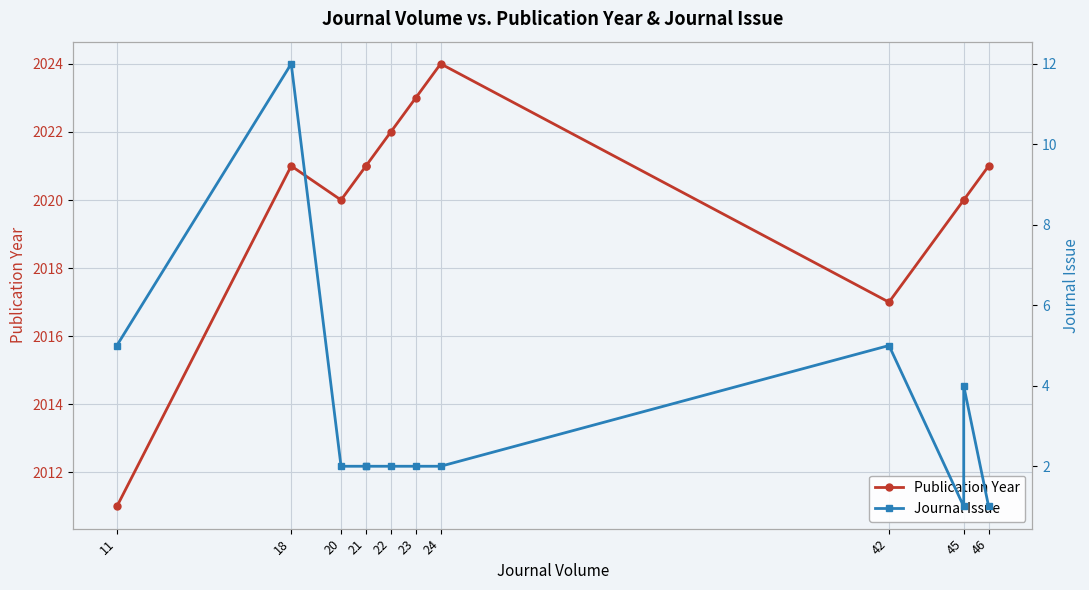

True or false: Publication Year has a value of 2672 at 20.

False